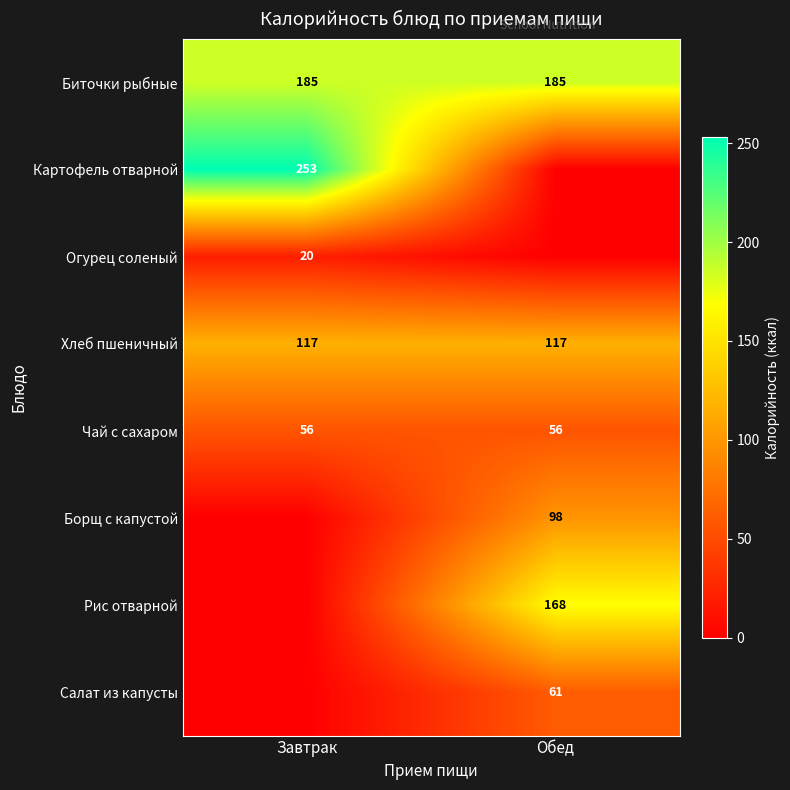

What is the average value of the Биточки рыбные series?

185